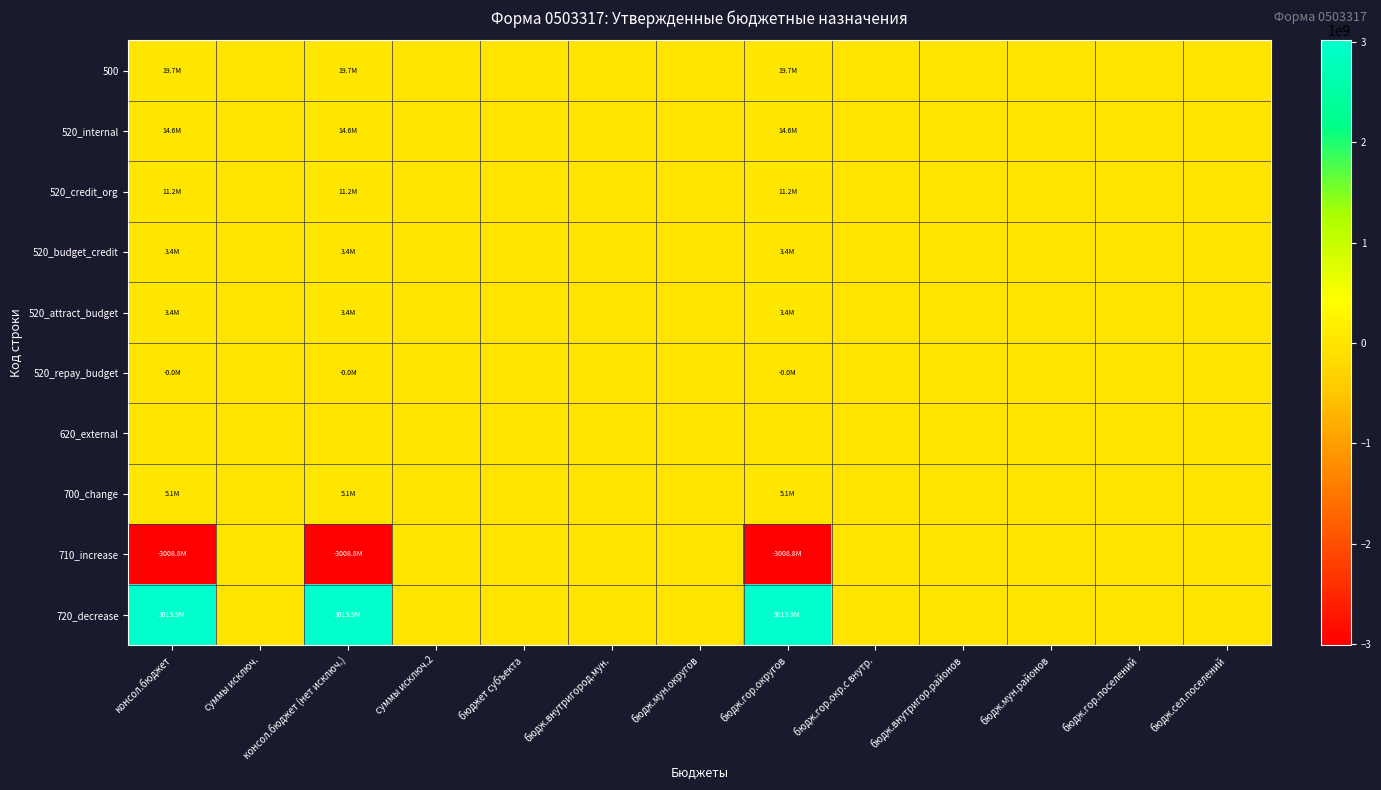

Between бюдж.гор.округов and бюдж.гор.окр.с внутр., which series saw the biggest shift?

720_decrease